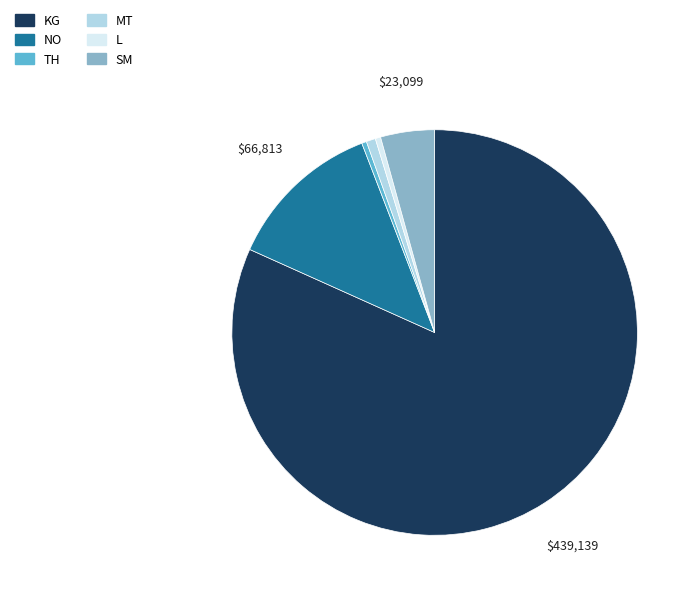

True or false: KG accounts for 82% of the total.

True